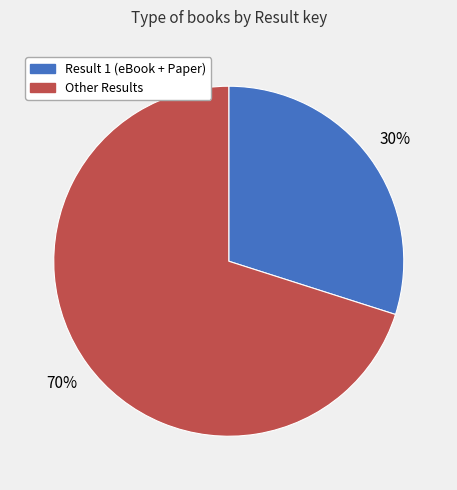

To the nearest percent, what is the average slice percentage?

50%